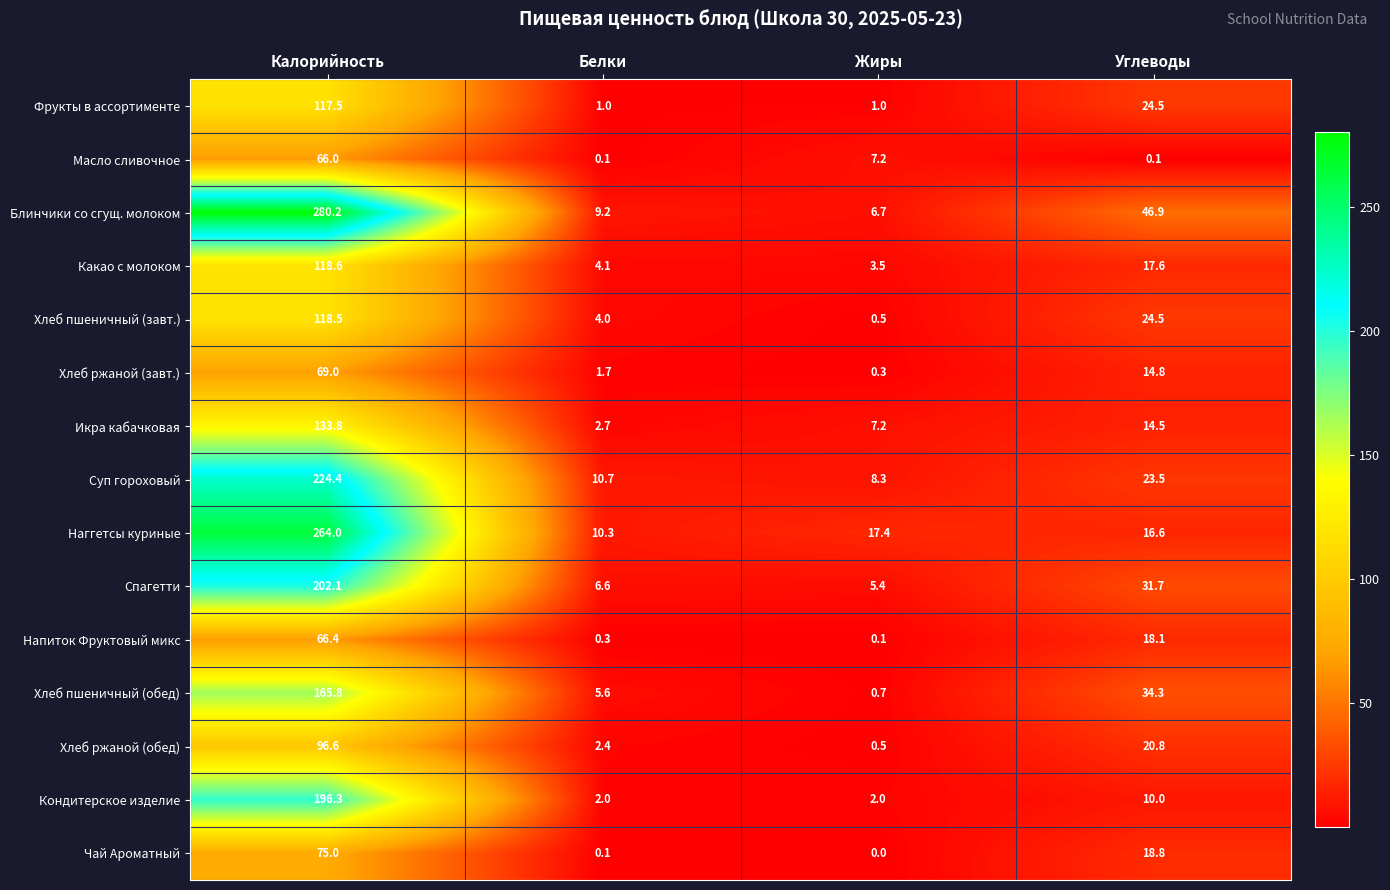

How many data points in Хлеб ржаной (обед) are above 20?

2